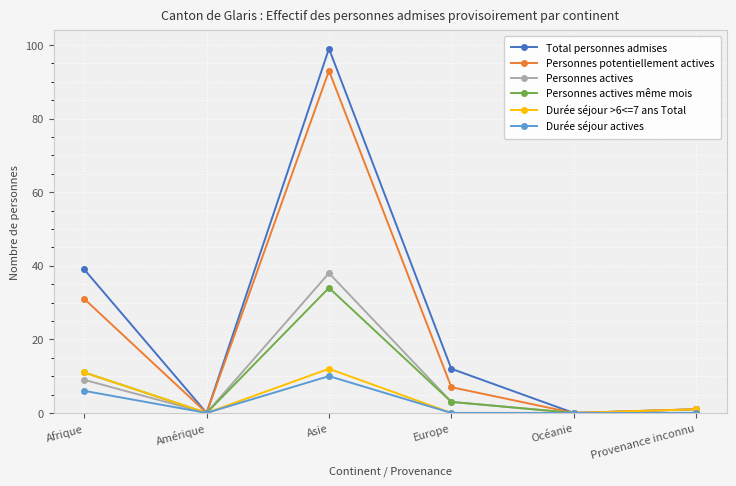

Reading left to right, list all the values displayed in this chart.

Total personnes admises: 39	0	99	12	0	1
Personnes potentiellement actives: 31	0	93	7	0	1
Personnes actives: 9	0	38	3	0	0
Personnes actives même mois: 11	0	34	3	0	0
Durée séjour >6<=7 ans Total: 11	0	12	0	0	1
Durée séjour actives: 6	0	10	0	0	0